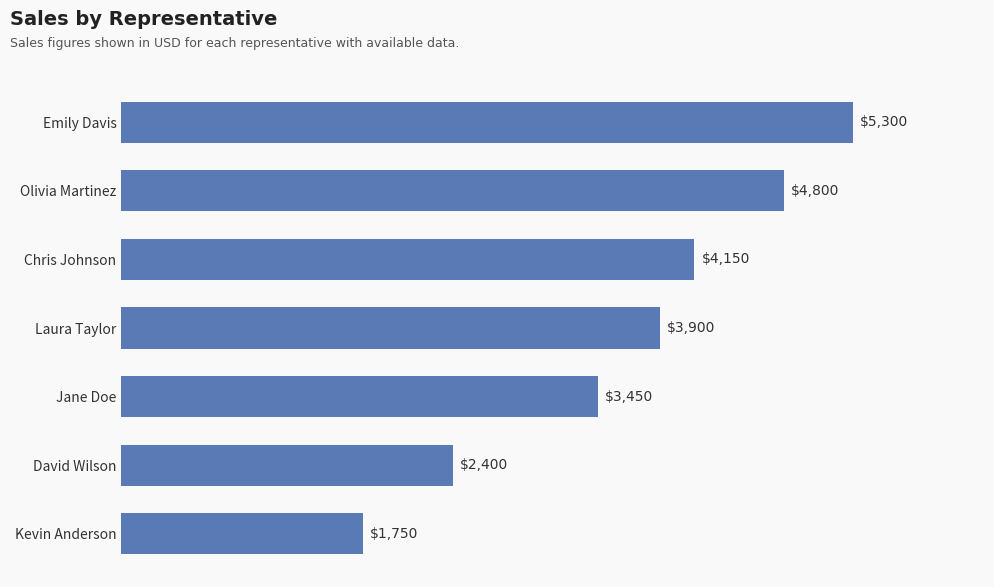

Is it true that the value at Chris Johnson is 4150?

True